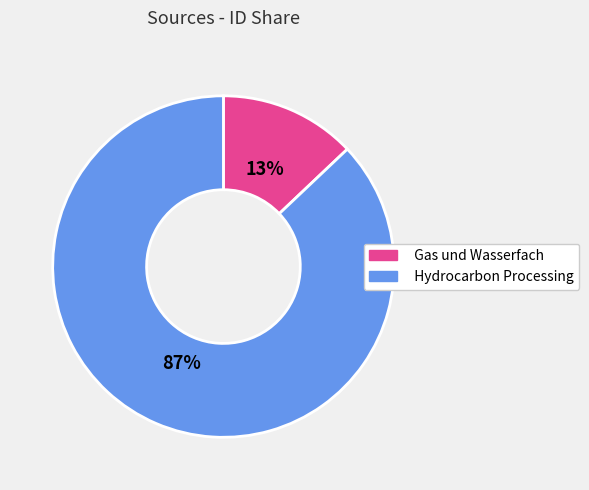

What is the largest slice in the pie chart?

Hydrocarbon Processing